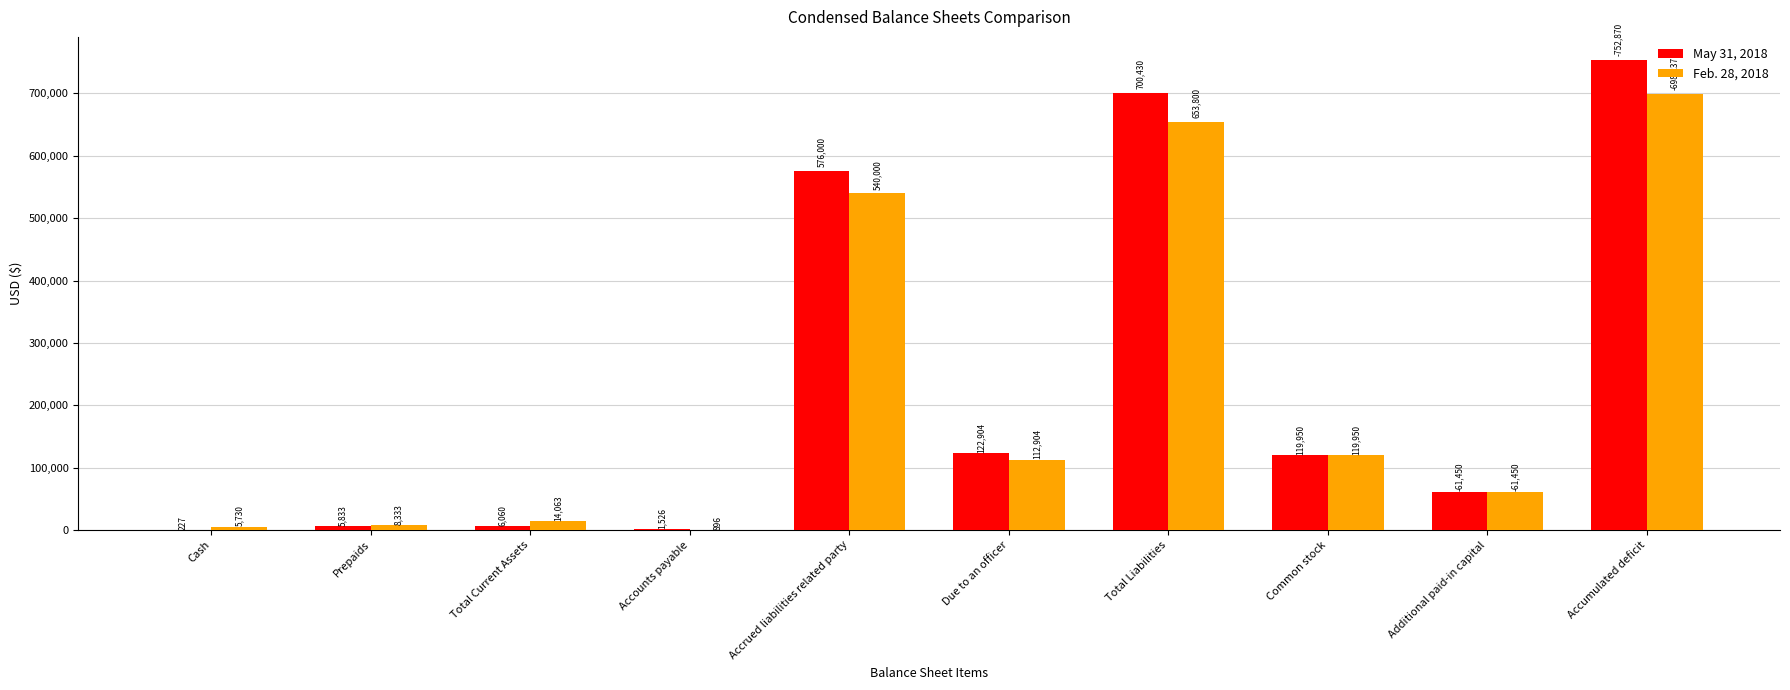

What is the greatest value displayed?

752870